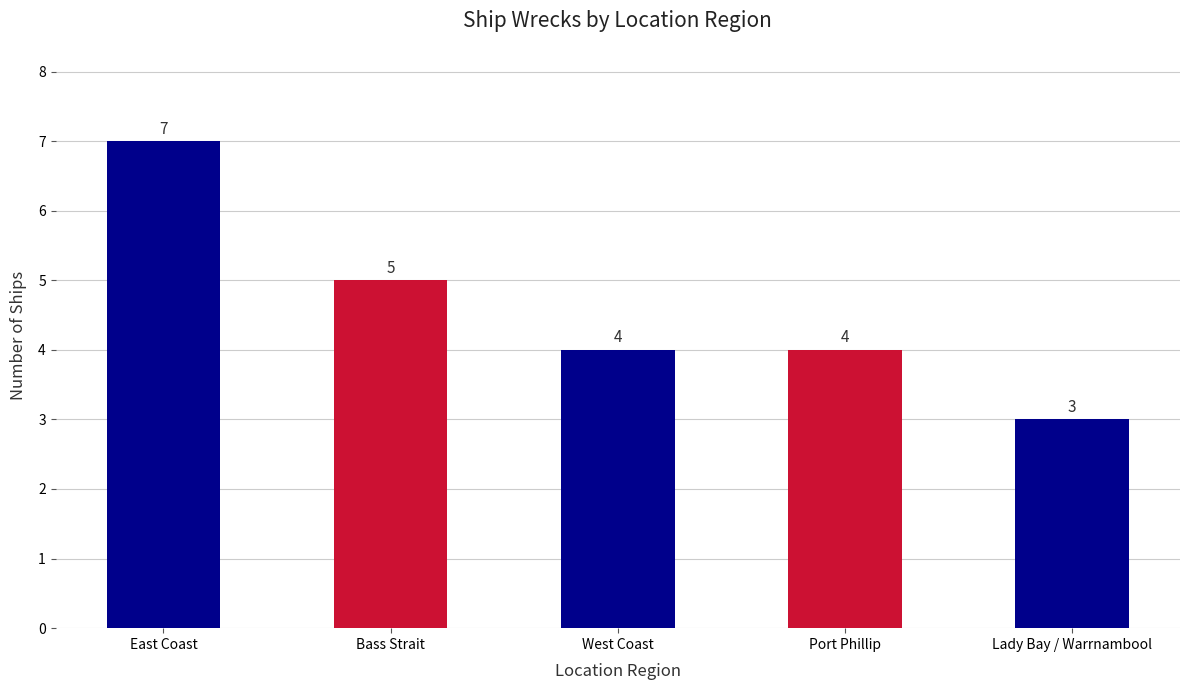

The value at Lady Bay / Warrnambool is 3. True or false?

True